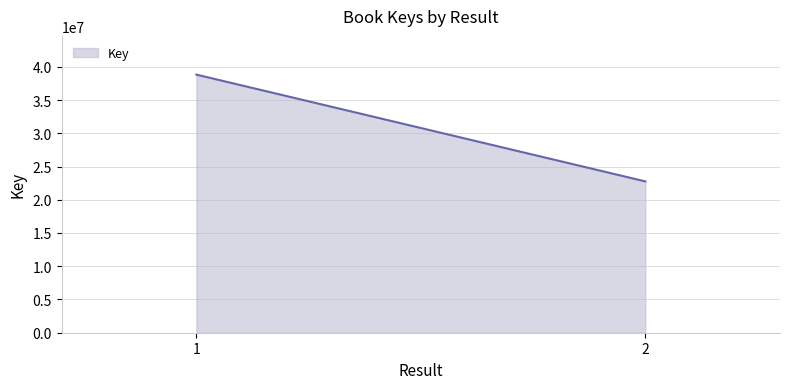

What is the sum of all values?

61585970